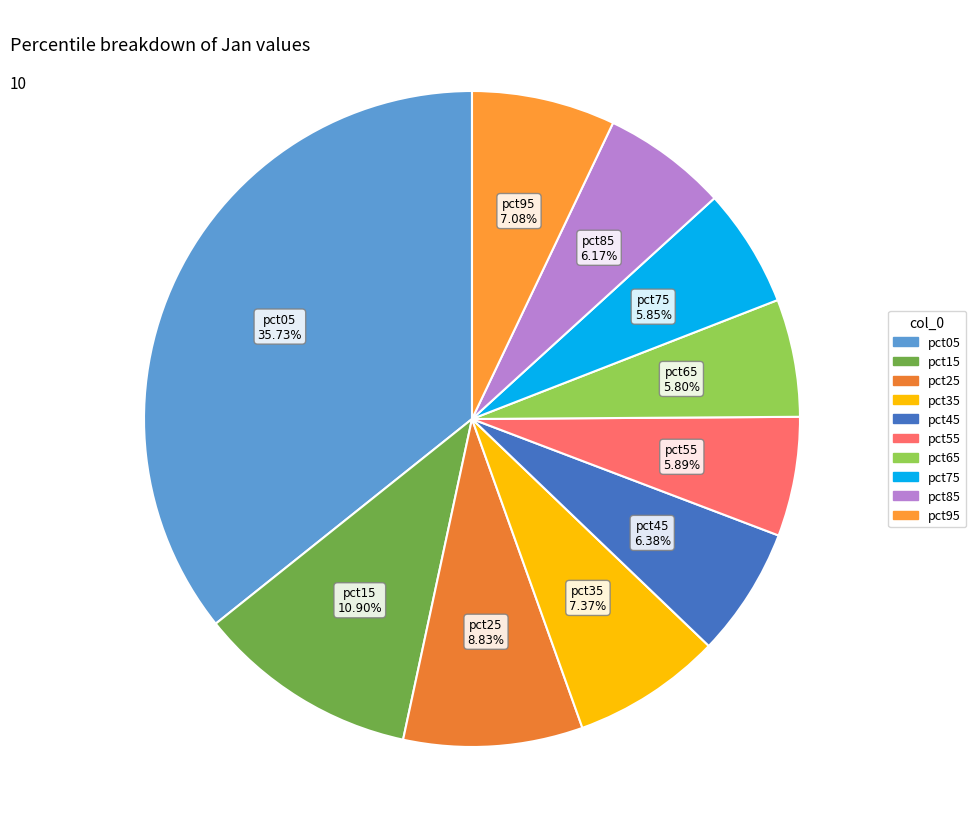

To the nearest percent, what portion does pct85 represent?

6%